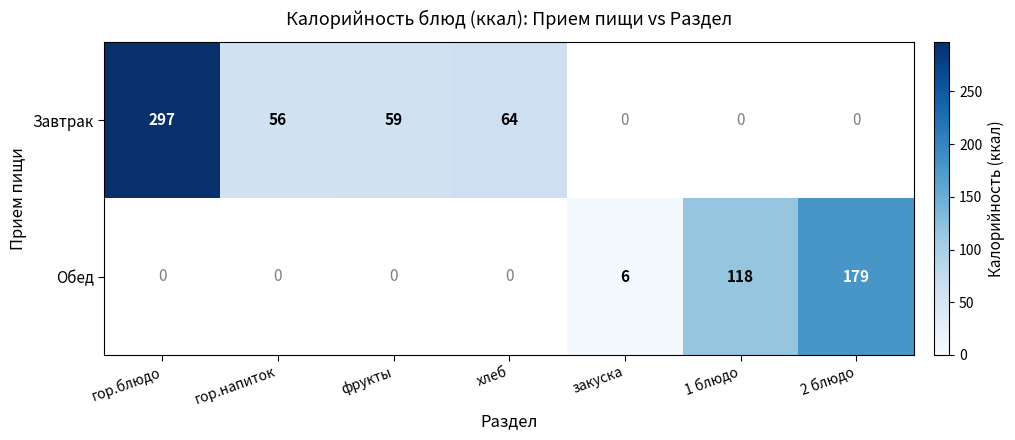

The value of Завтрак at хлеб is 64. True or false?

True